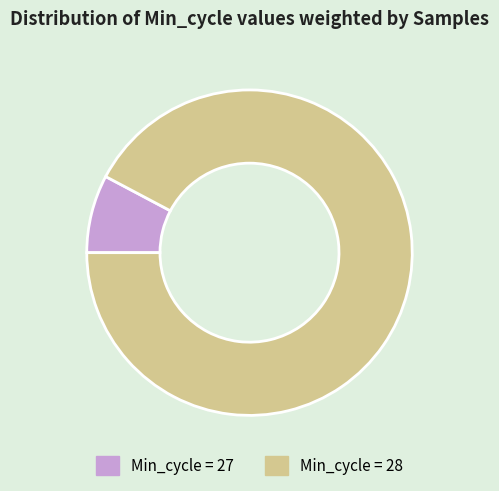

Does any single category account for the majority?

Yes